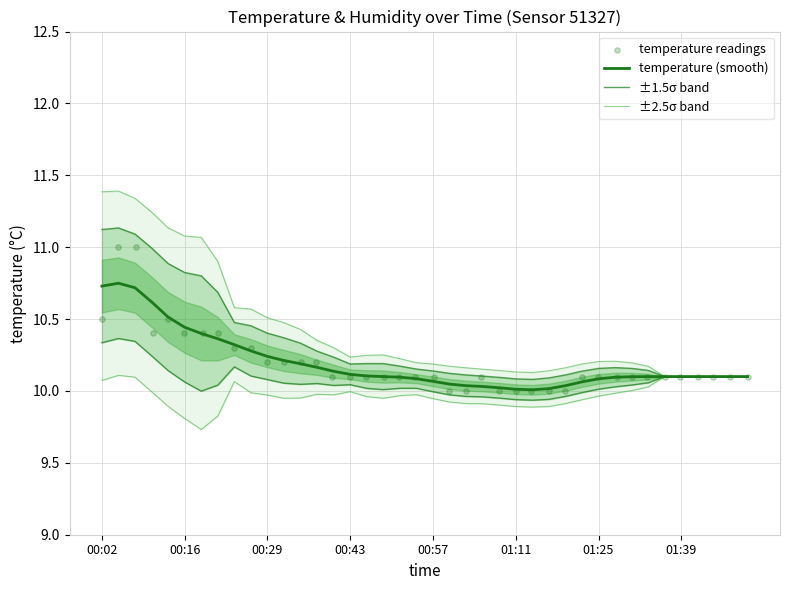

Which series has the largest Y range (max minus min)?

±2.5σ band